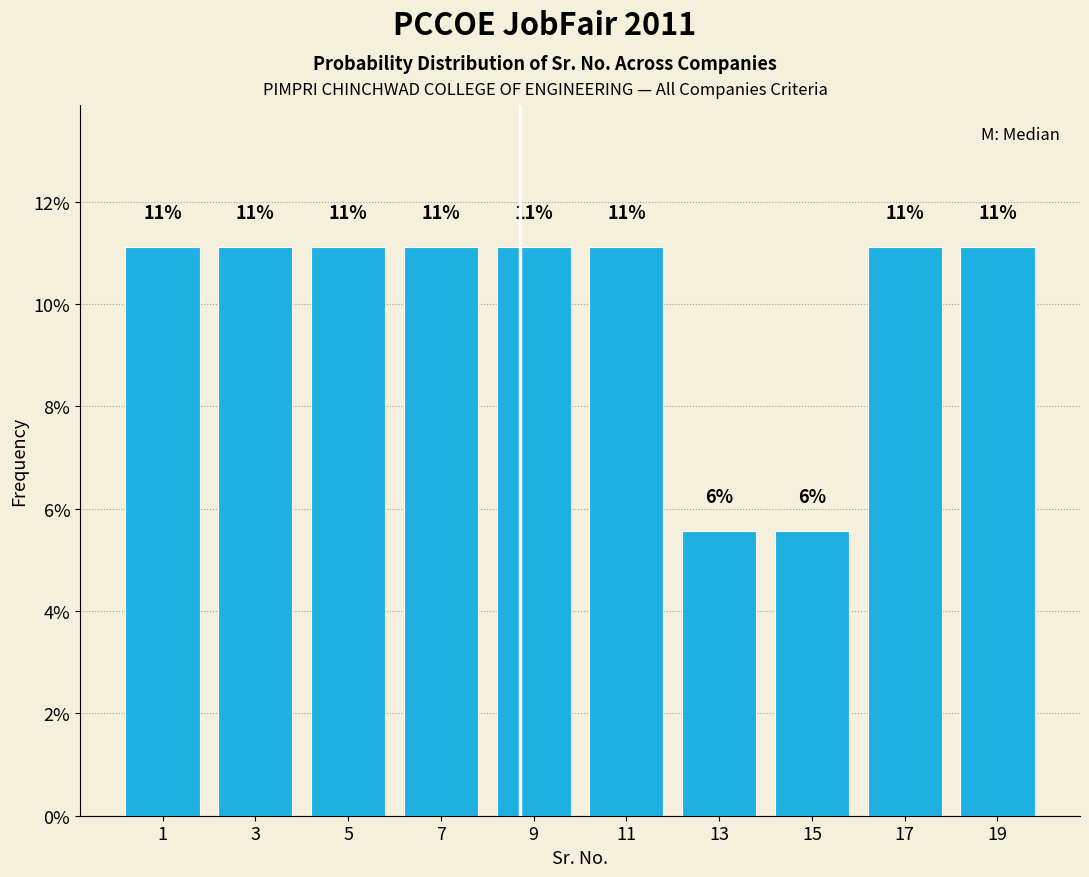

Are the bars horizontal?

No